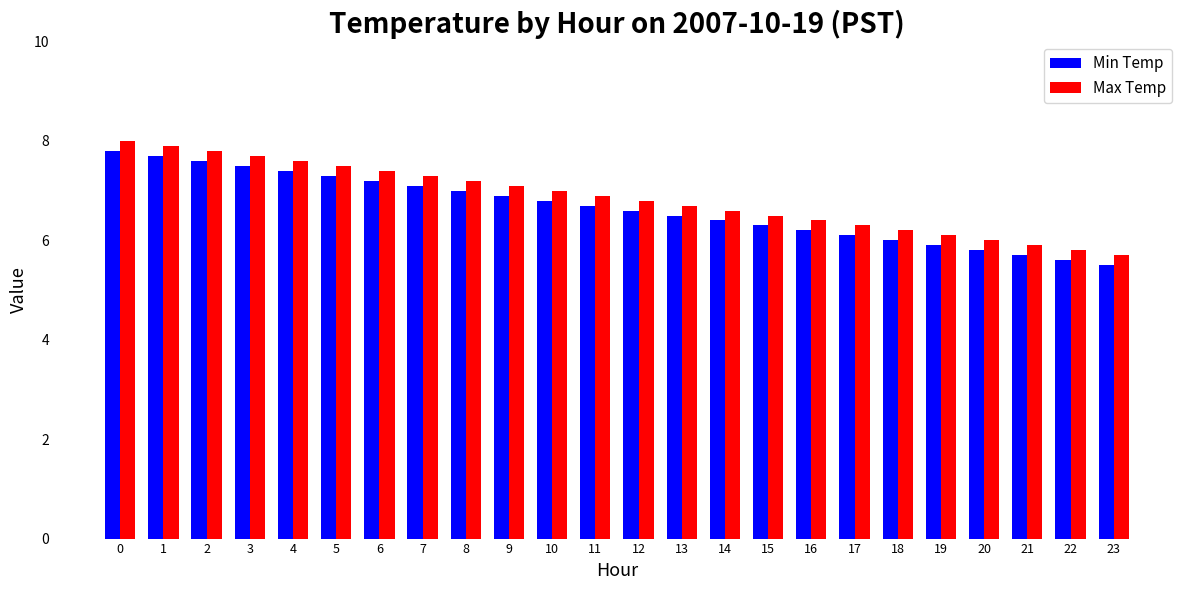

True or false: Max Temp has a value of 3.8 at 20.

False